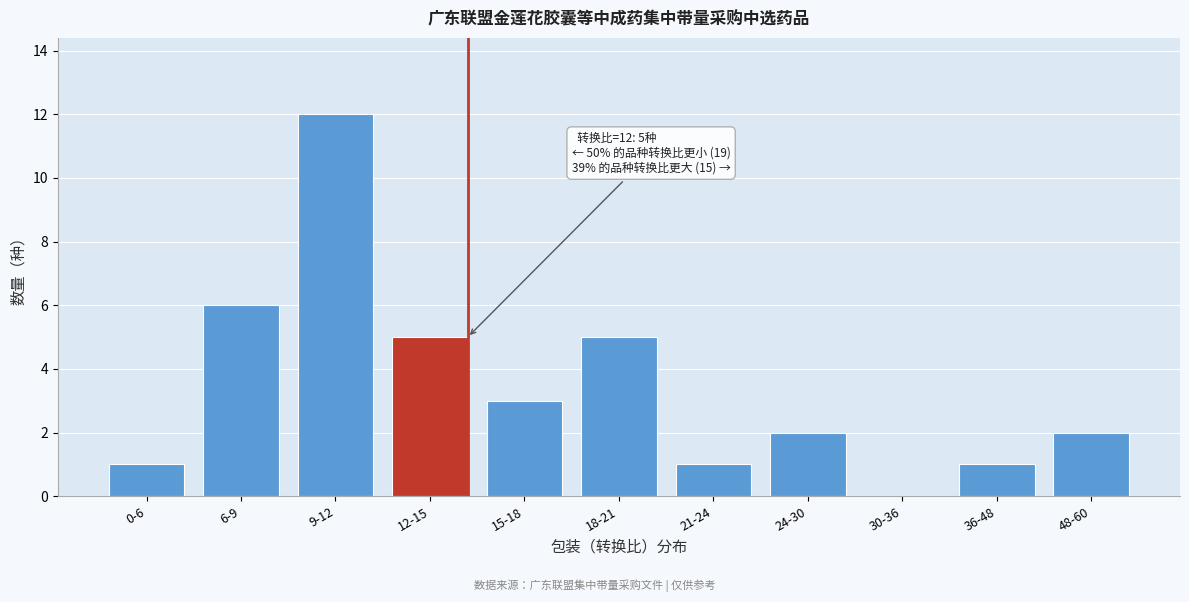

Reading left to right, what are all the values shown in this chart?

0-6=1	6-9=6	9-12=12	12-15=5	15-18=3	18-21=5	21-24=1	24-30=2	30-36=0	36-48=1	48-60=2